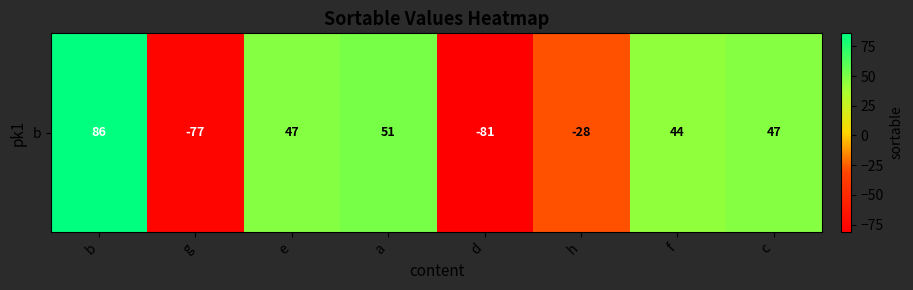

What is the minimum value shown in the chart?

-81